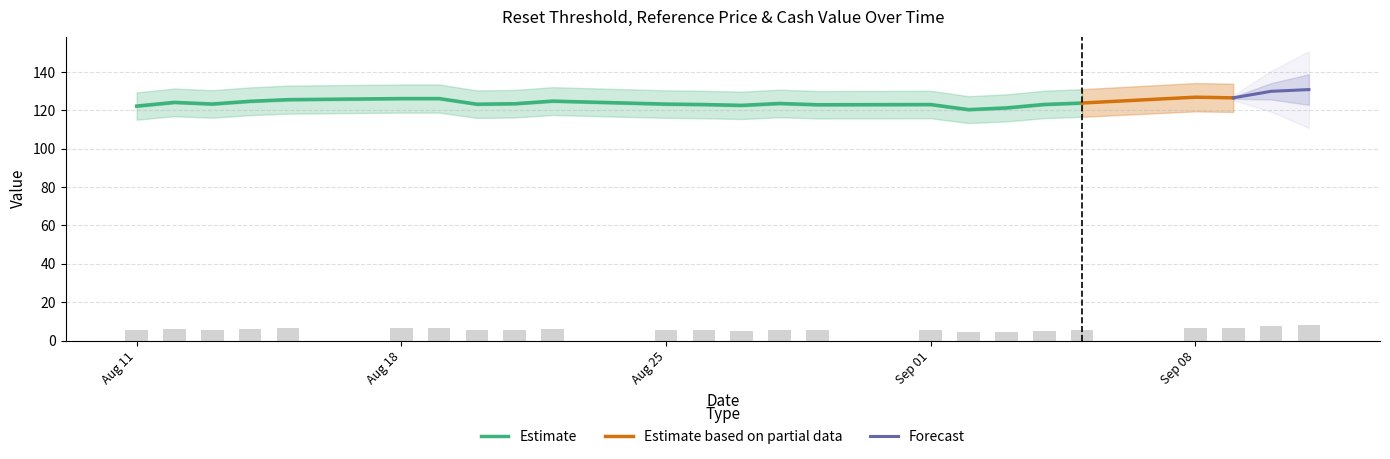

The value of Cash value at 2025-08-29 is 5.3. True or false?

True